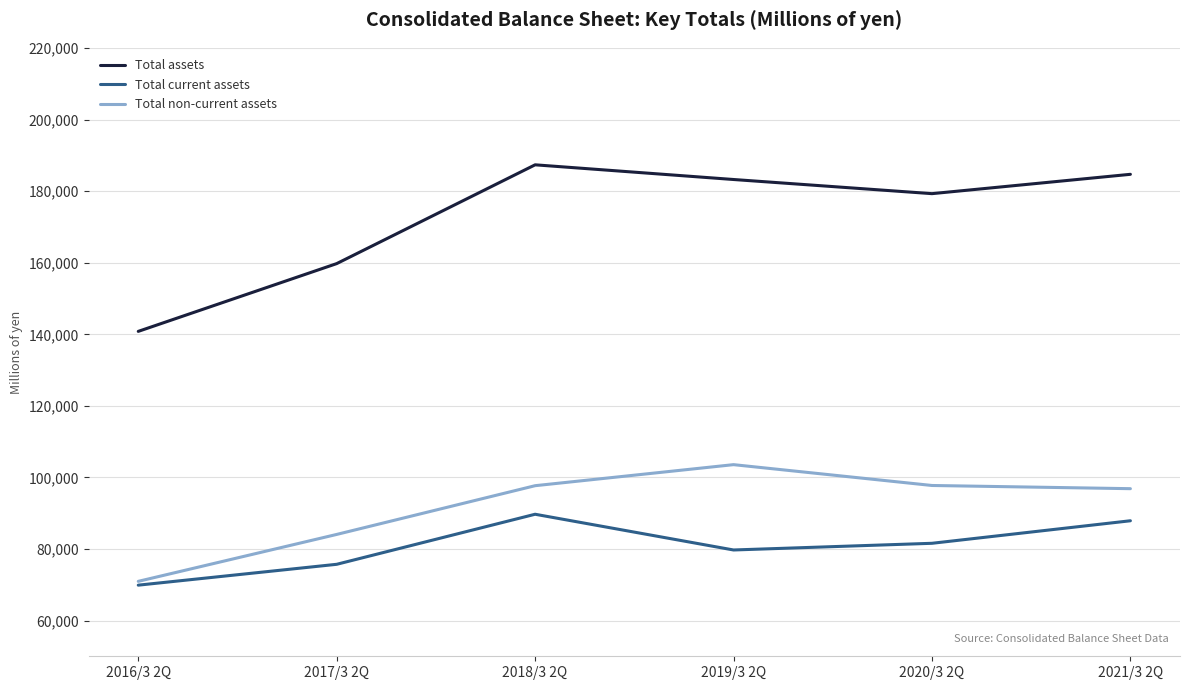

At which label is Total assets closest to 164113?

2017/3 2Q